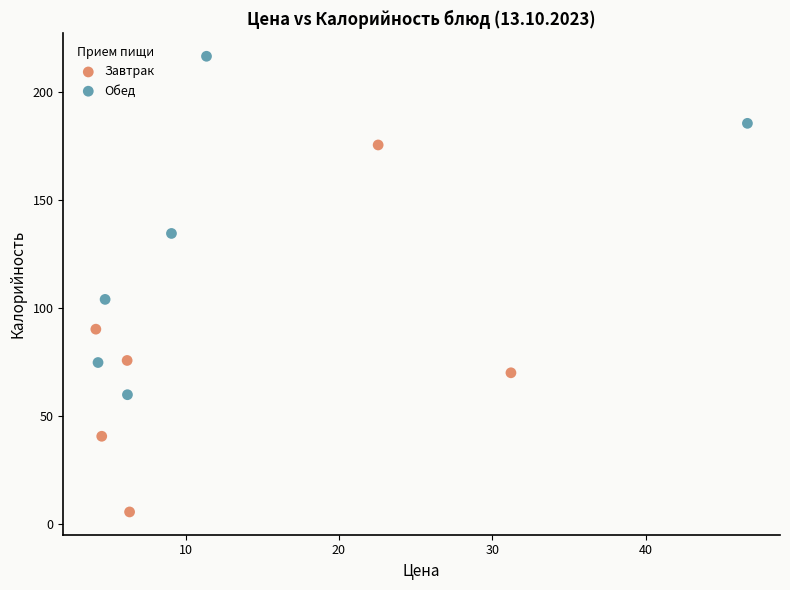

What are all the series names shown in the legend?

Завтрак, Обед